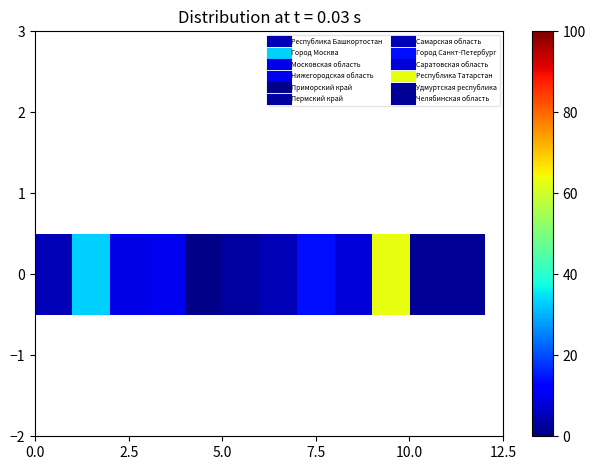

The value at 9 is 23. True or false?

False